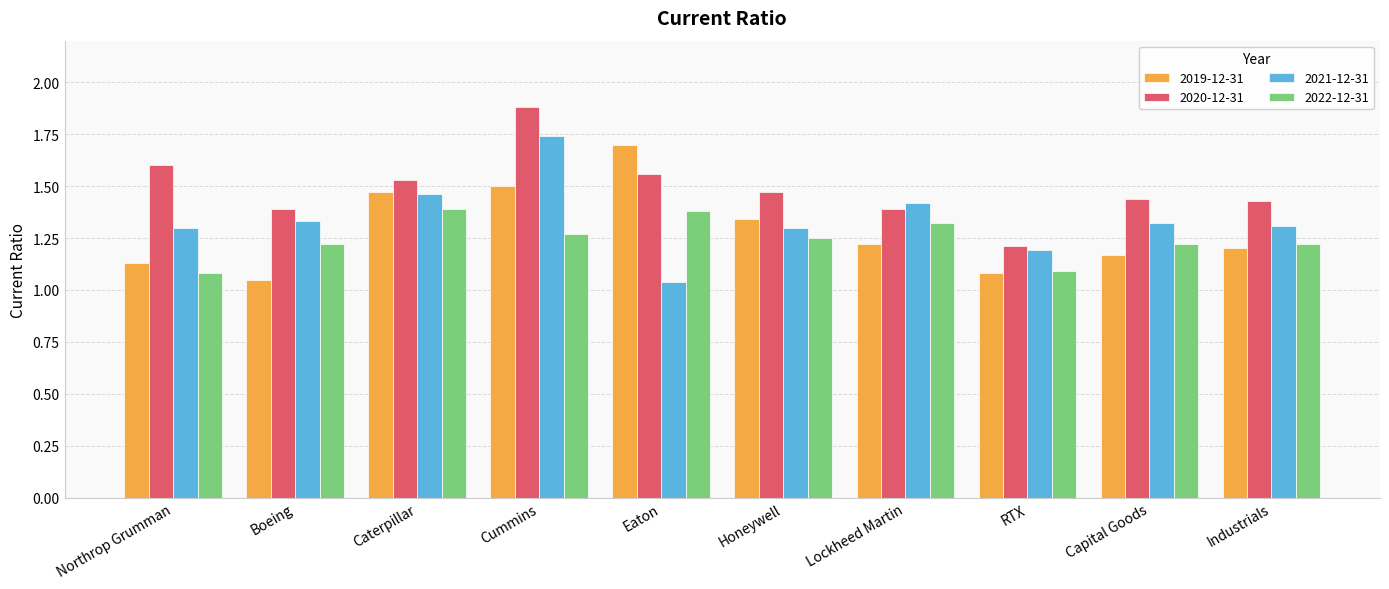

What is the sum of all 2020-12-31 values?

14.9